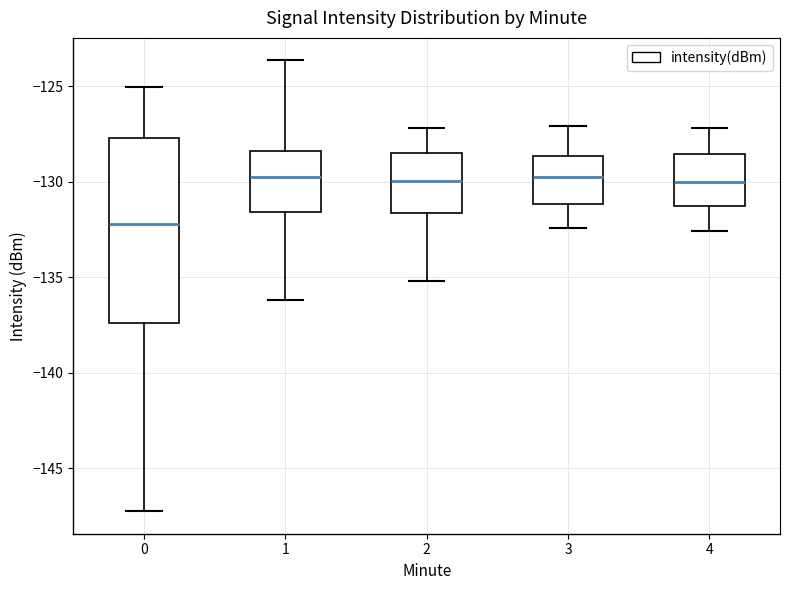

Reading left to right, read every box against the y-axis: the position of its median line, the range the box covers, and the ends of its whiskers. The values are not printed on the chart, so give them approximately, as read against the axis.

0: median -132.0, box -137.5 to -127.5, whiskers -147.0 to -125.0
1: median -129.5, box -131.5 to -128.5, whiskers -136.0 to -123.5
2: median -130.0, box -131.5 to -128.5, whiskers -135.0 to -127.0
3: median -129.5, box -131.0 to -128.5, whiskers -132.5 to -127.0
4: median -130.0, box -131.0 to -128.5, whiskers -132.5 to -127.0